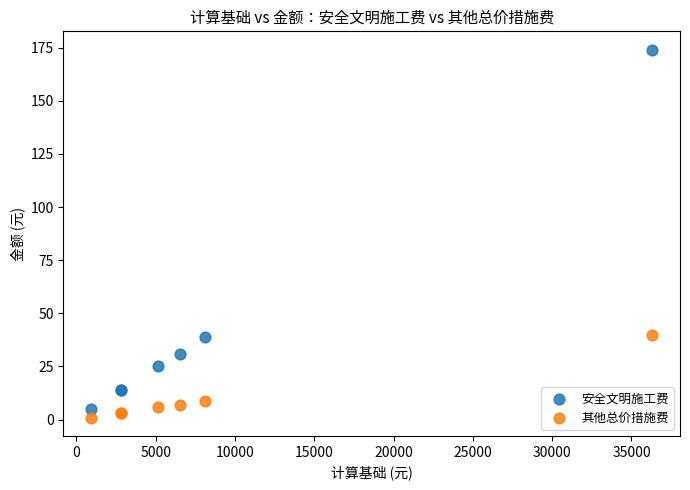

Which series has the largest Y range (max minus min)?

安全文明施工费